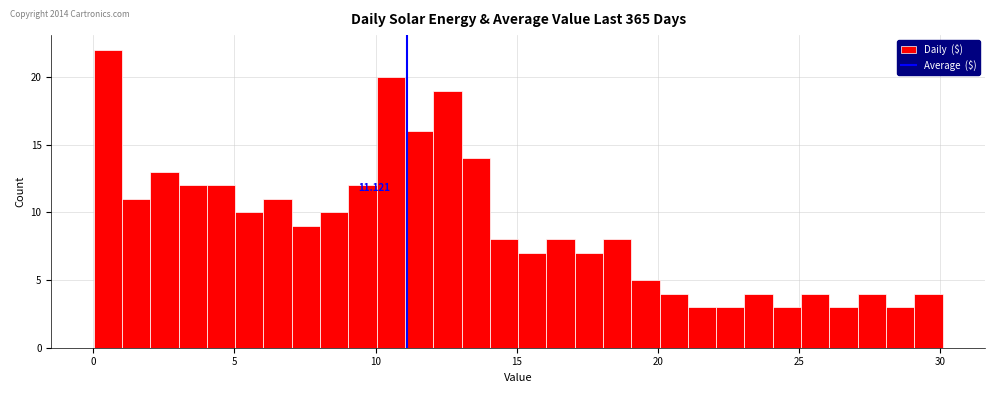

Around what value on the x-axis is the tallest bar? Give the approximate position of its centre, as read against the axis.

0.5